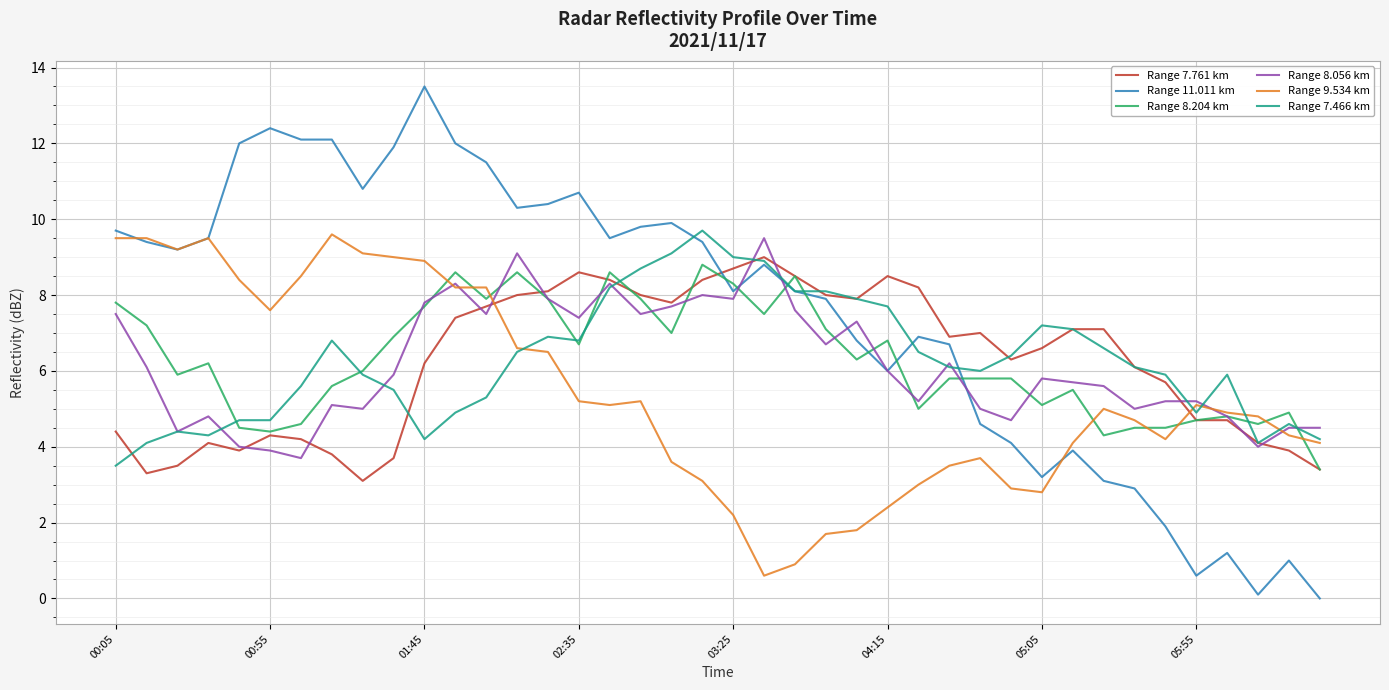

After their last crossing, which series has the higher values: Range 7.466 km or Range 11.011 km?

Range 7.466 km